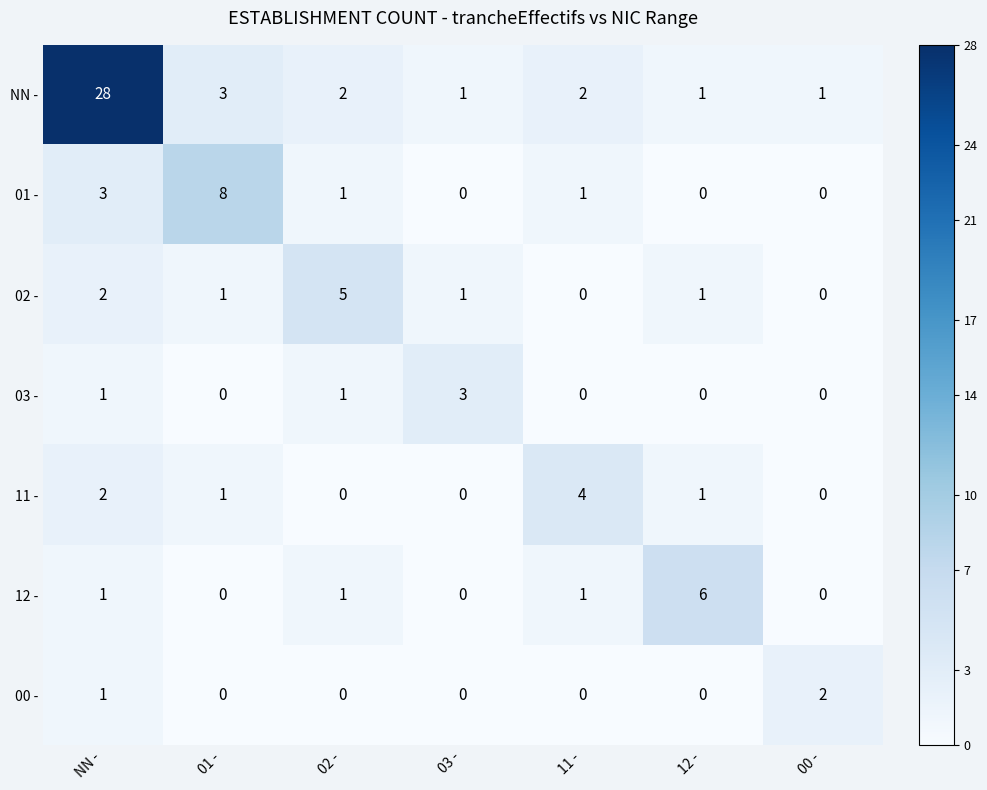

List the series in order of their peak value, highest first.

NN -, 01 -, 12 -, 02 -, 11 -, 03 -, 00 -